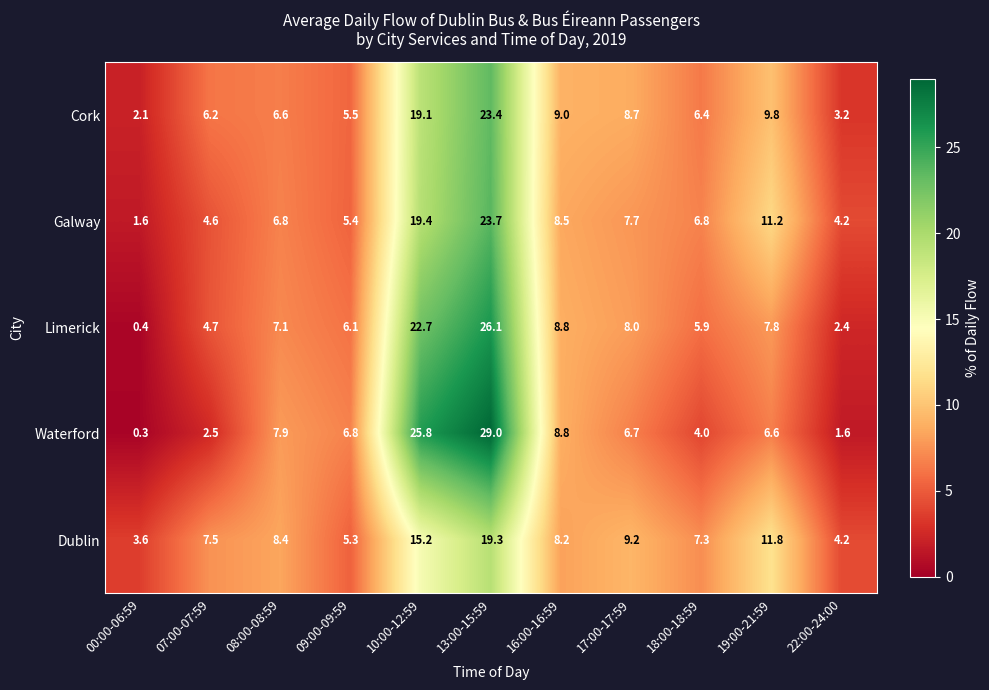

Rank the series by their maximum value, from lowest to highest.

Dublin, Cork, Galway, Limerick, Waterford